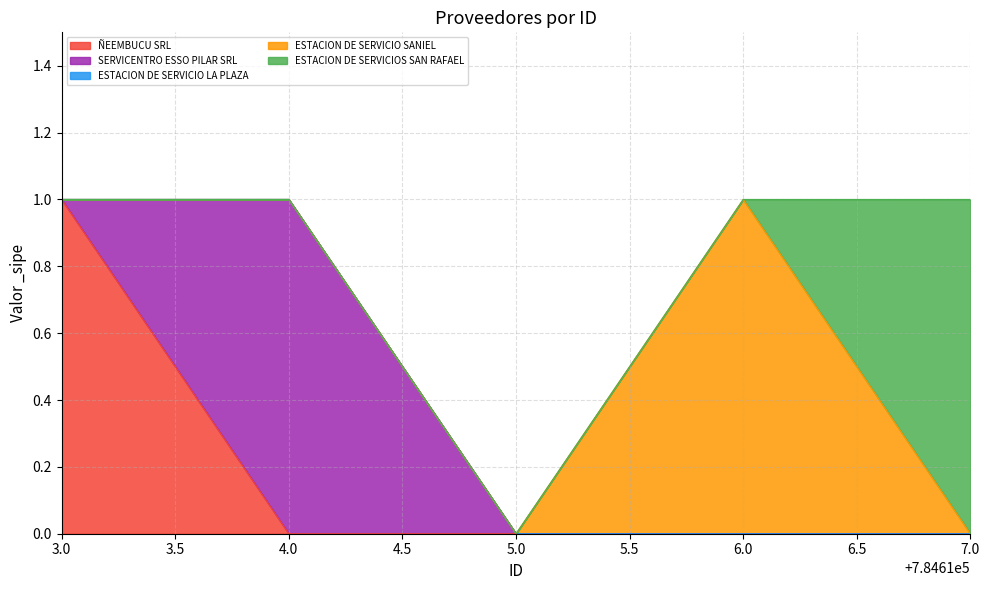

True or false: the data has more than 0 interior local peaks.

False